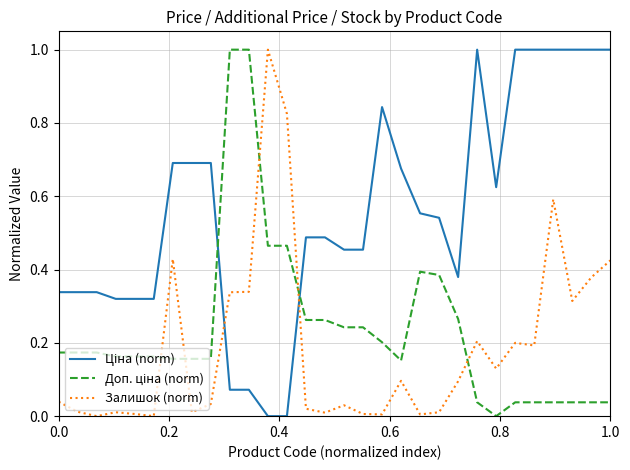

Does the chart display data point markers on the line(s)?

No